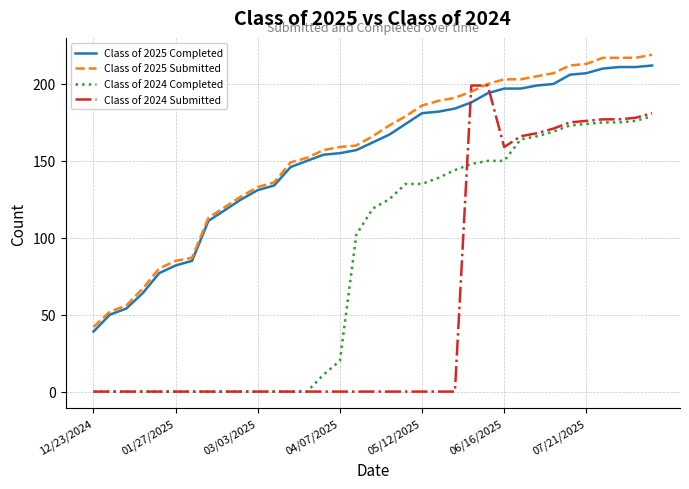

What is the difference between the maximum and minimum values in the Class of 2025 Submitted series?

177